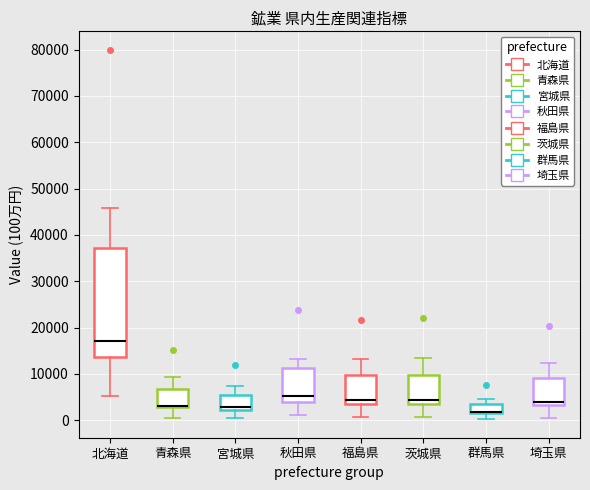

Where is the upper edge of the box for 秋田県 on the y-axis? The values are not printed on the chart, so give them approximately, as read against the axis.

11000